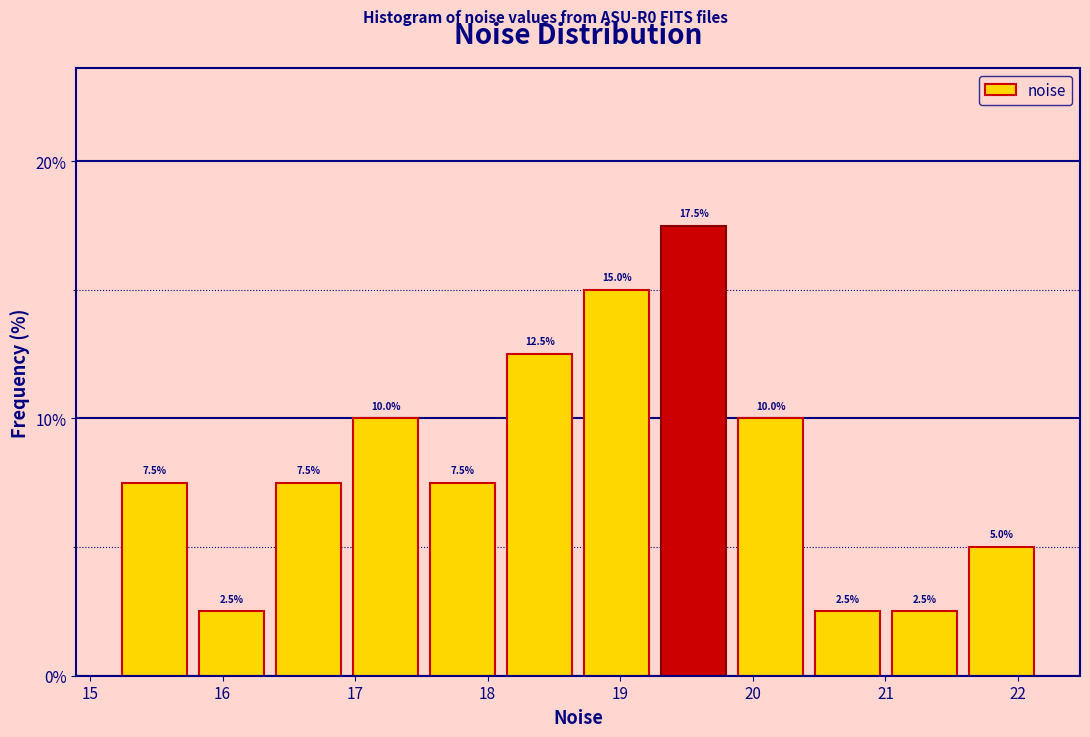

Over which range of the x-axis is the bar tallest?

19.3 to 19.8